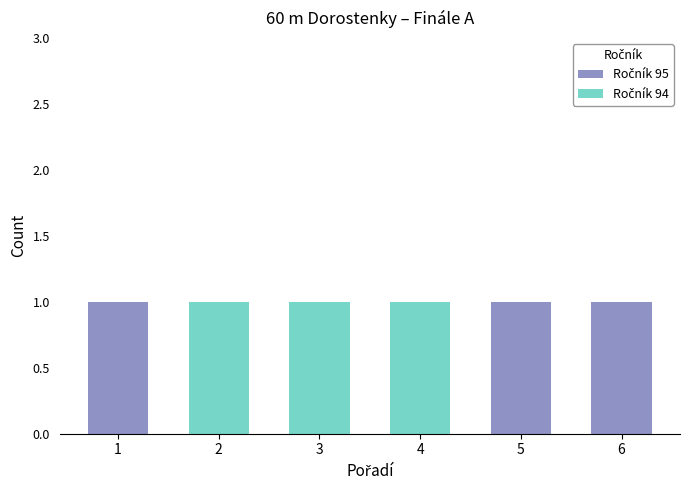

At which label does Ročník 95 reach its minimum?

2